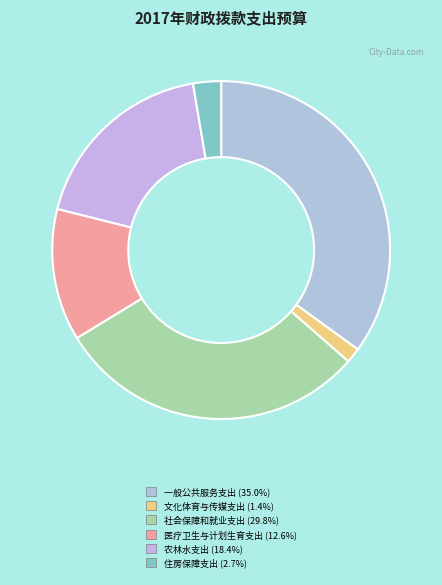

Is the sum of 住房保障支出 and 医疗卫生与计划生育支出 greater than half?

No